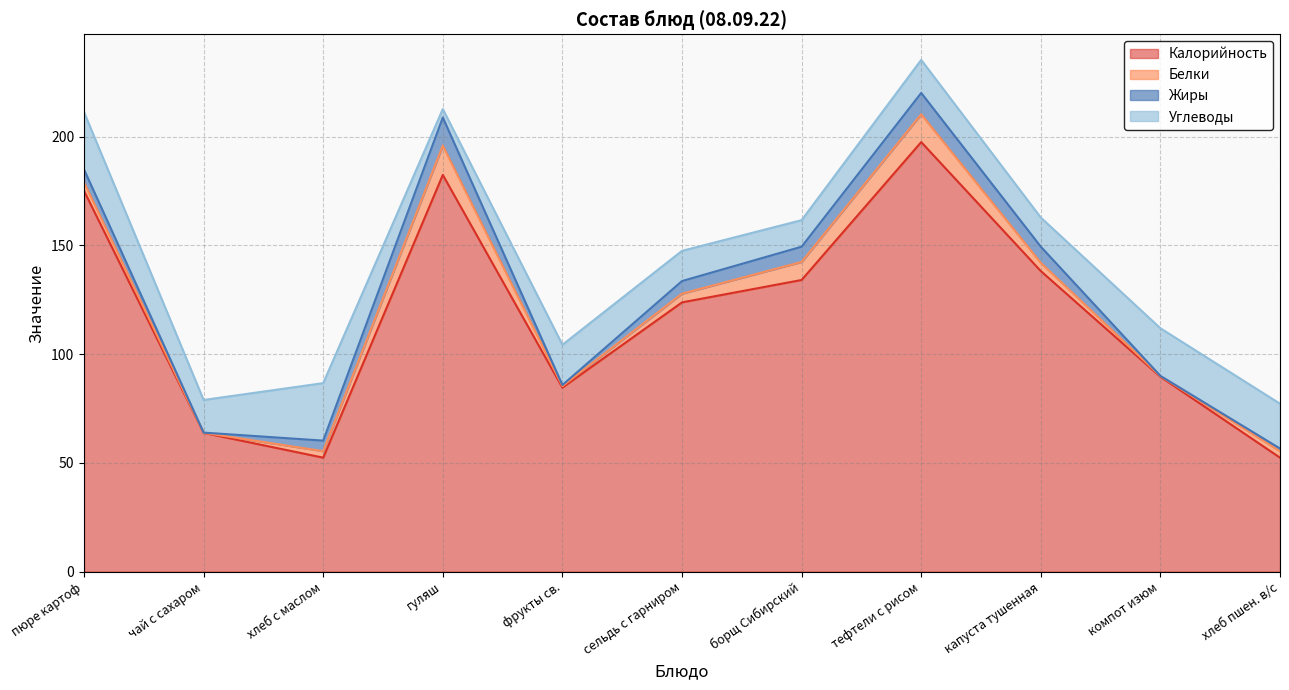

What is the lowest value of the Жиры series?

0.1